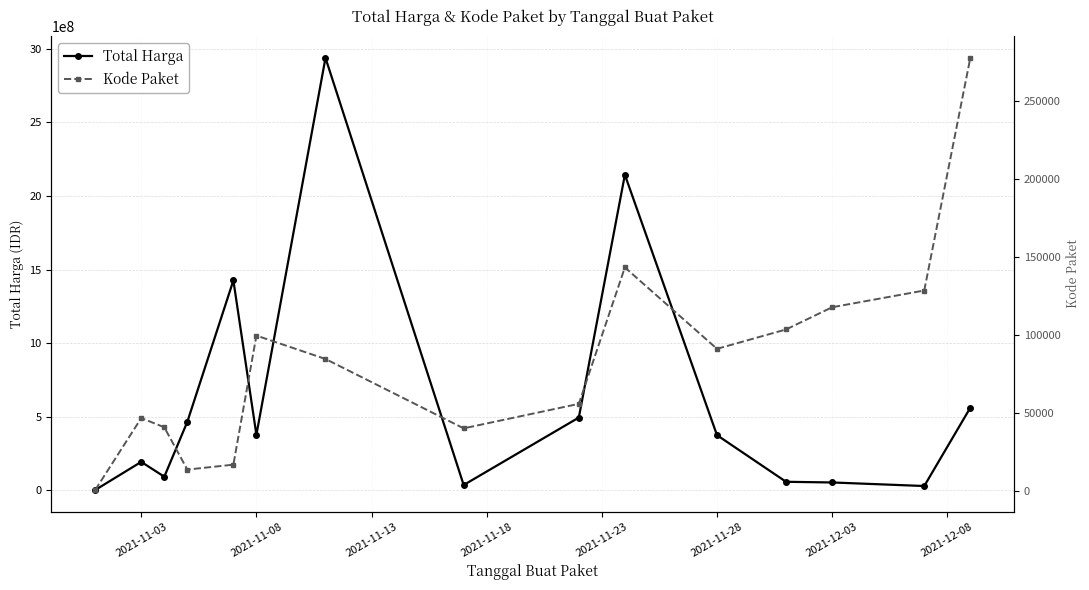

What is the maximum value shown in the chart?

2939254540